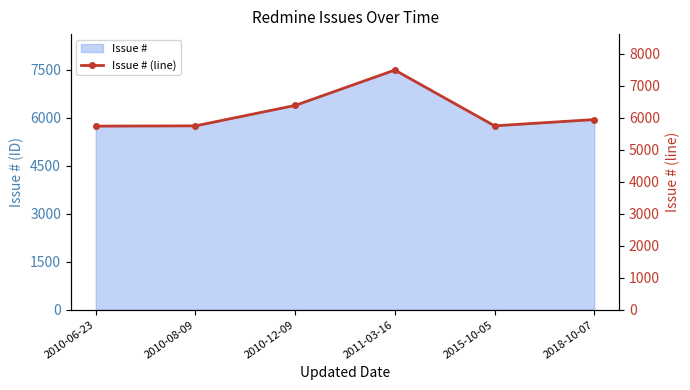

List the labels in order of value, largest first.

2011-03-16, 2010-12-09, 2018-10-07, 2015-10-05, 2010-08-09, 2010-06-23